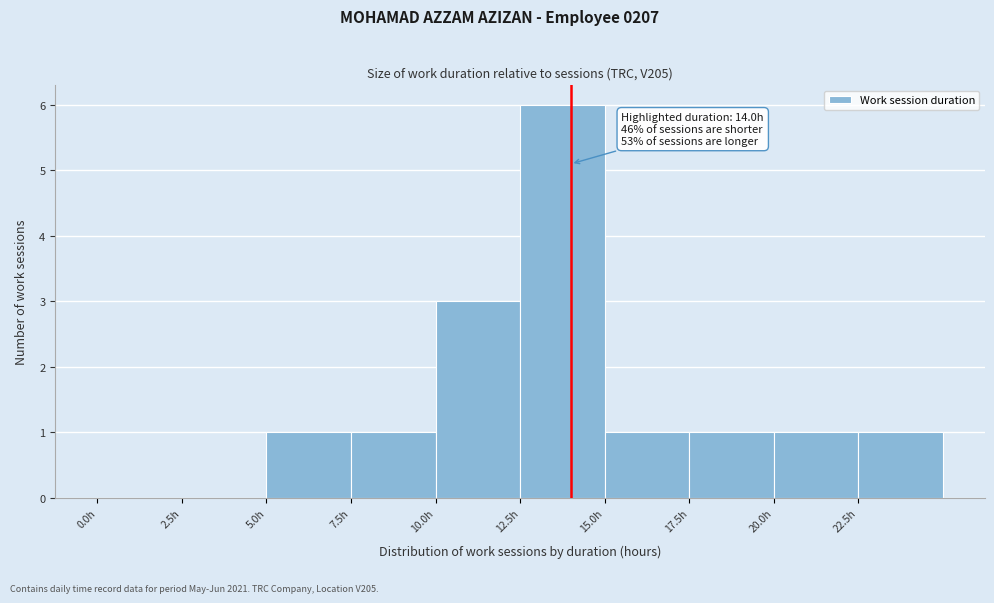

Which range on the x-axis has the tallest bar?

12.5 to 15.0